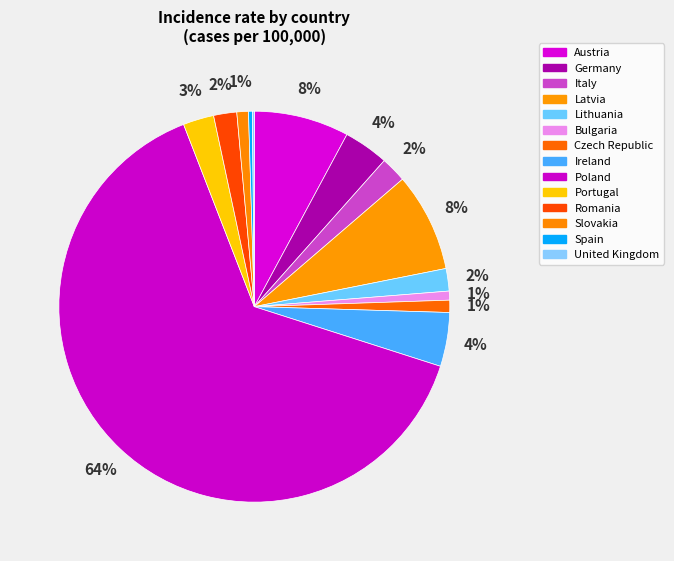

What is the change in value from Slovakia to Spain?

-0.1